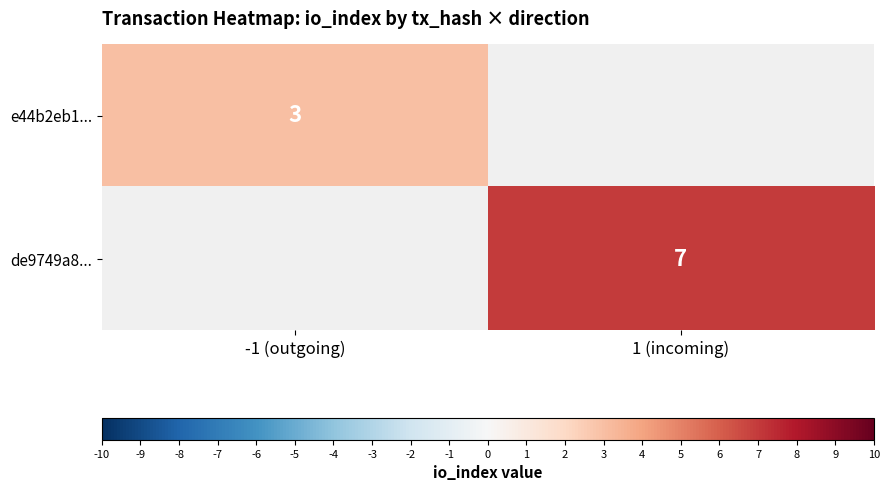

Is the value of e44b2eb1... at -1 (outgoing) greater than the value of de9749a8... at 1 (incoming)?

No